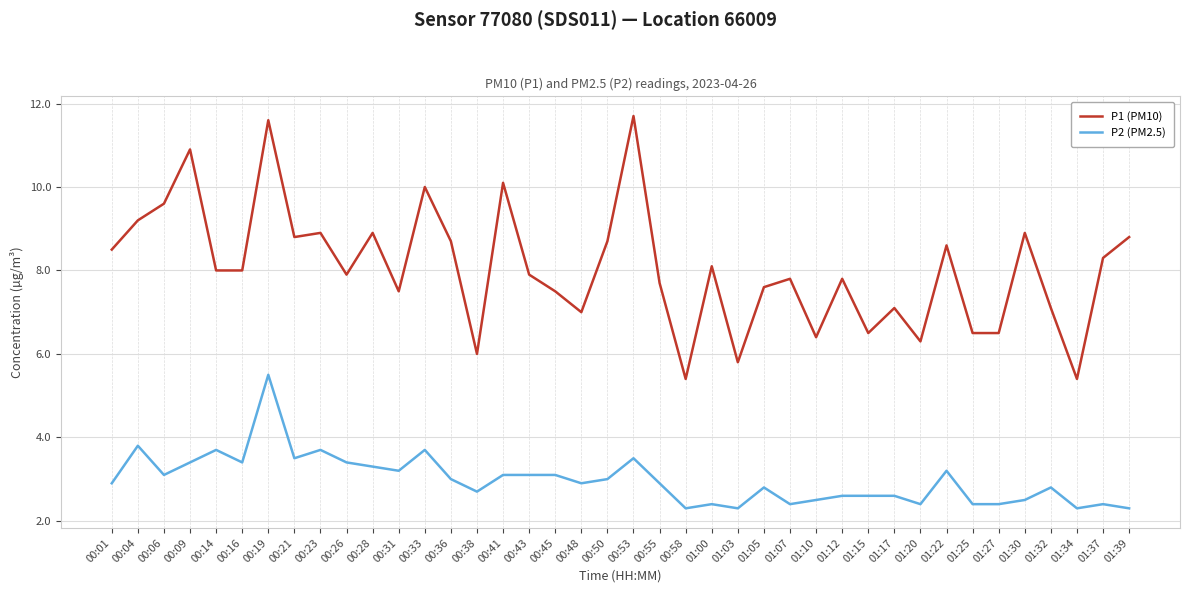

Reading left to right, extract all data points from this chart.

P1 (PM10): 00:01=8.5	00:04=9.2	00:06=9.6	00:09=10.9	00:14=8.0	00:16=8.0	00:19=11.6	00:21=8.8	00:23=8.9	00:26=7.9	00:28=8.9	00:31=7.5	00:33=10.0	00:36=8.7	00:38=6.0	00:41=10.1	00:43=7.9	00:45=7.5	00:48=7.0	00:50=8.7	00:53=11.7	00:55=7.7	00:58=5.4	01:00=8.1	01:03=5.8	01:05=7.6	01:07=7.8	01:10=6.4	01:12=7.8	01:15=6.5	01:17=7.1	01:20=6.3	01:22=8.6	01:25=6.5	01:27=6.5	01:30=8.9	01:32=7.1	01:34=5.4	01:37=8.3	01:39=8.8
P2 (PM2.5): 00:01=2.9	00:04=3.8	00:06=3.1	00:09=3.4	00:14=3.7	00:16=3.4	00:19=5.5	00:21=3.5	00:23=3.7	00:26=3.4	00:28=3.3	00:31=3.2	00:33=3.7	00:36=3.0	00:38=2.7	00:41=3.1	00:43=3.1	00:45=3.1	00:48=2.9	00:50=3.0	00:53=3.5	00:55=2.9	00:58=2.3	01:00=2.4	01:03=2.3	01:05=2.8	01:07=2.4	01:10=2.5	01:12=2.6	01:15=2.6	01:17=2.6	01:20=2.4	01:22=3.2	01:25=2.4	01:27=2.4	01:30=2.5	01:32=2.8	01:34=2.3	01:37=2.4	01:39=2.3